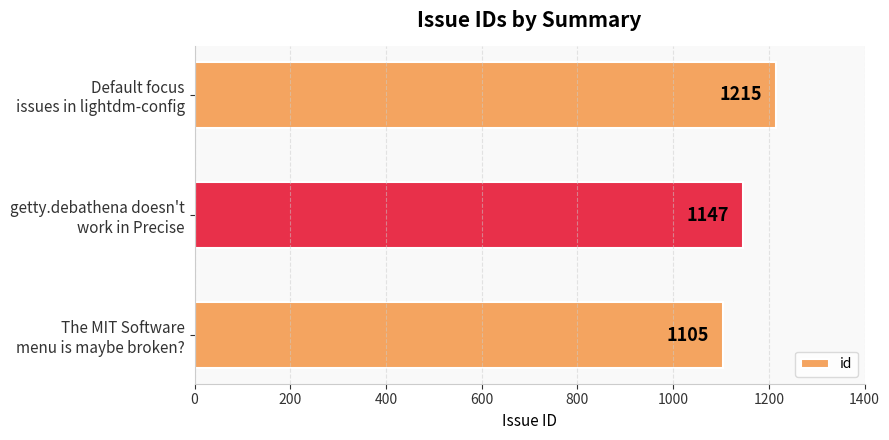

Count the values in the range 1105 to 1215.

3